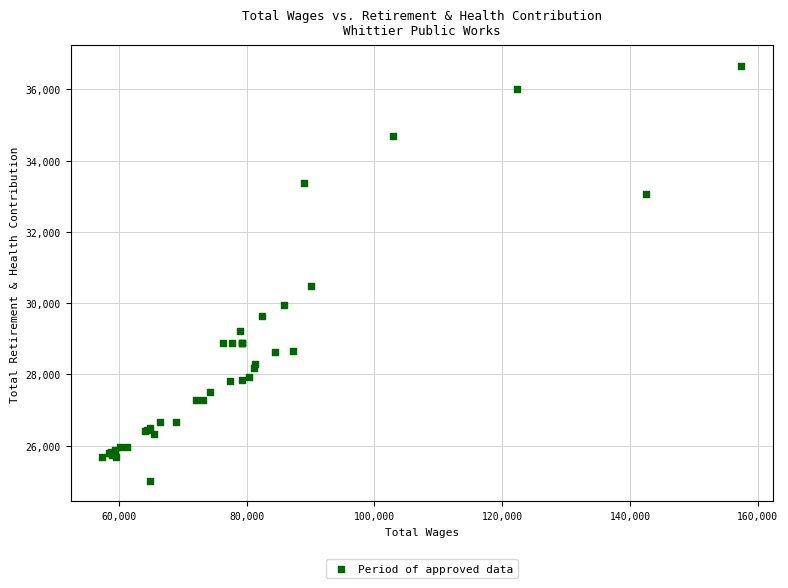

What Y value in the scatter plot is closest to 30839?

30487